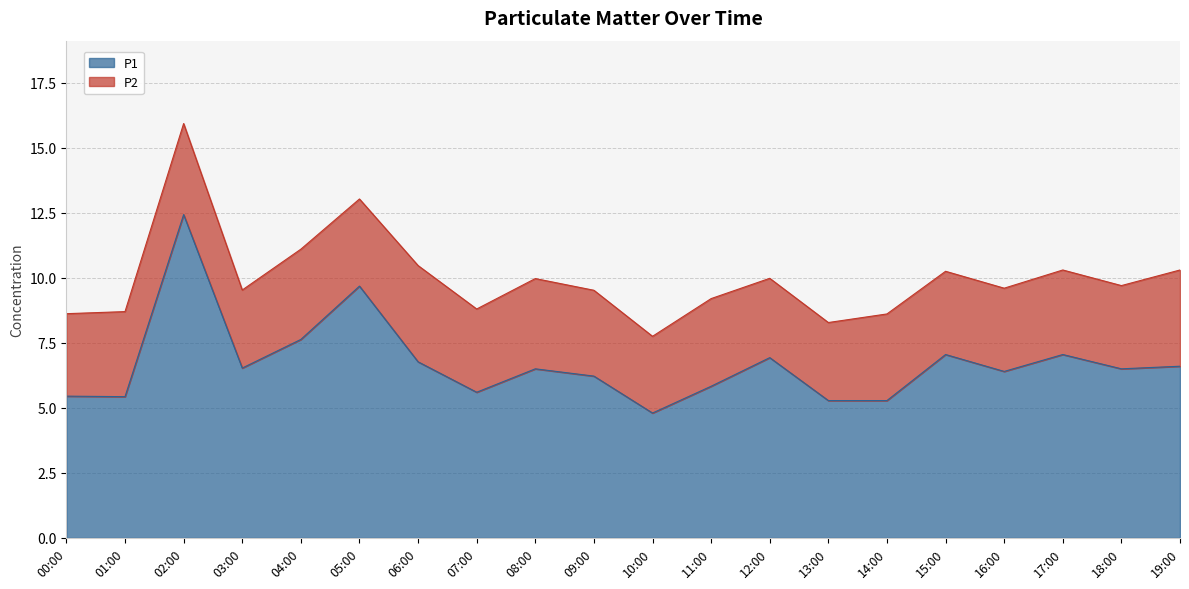

What is the difference between the maximum and minimum values?

7.6